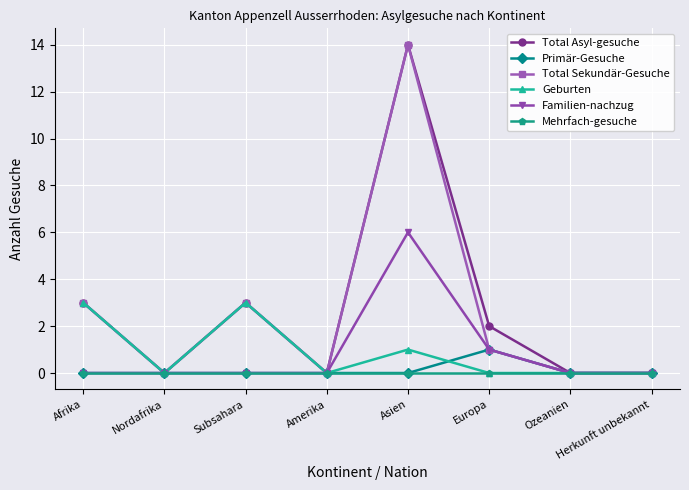

What is the label of the 5th point from the left?

Asien